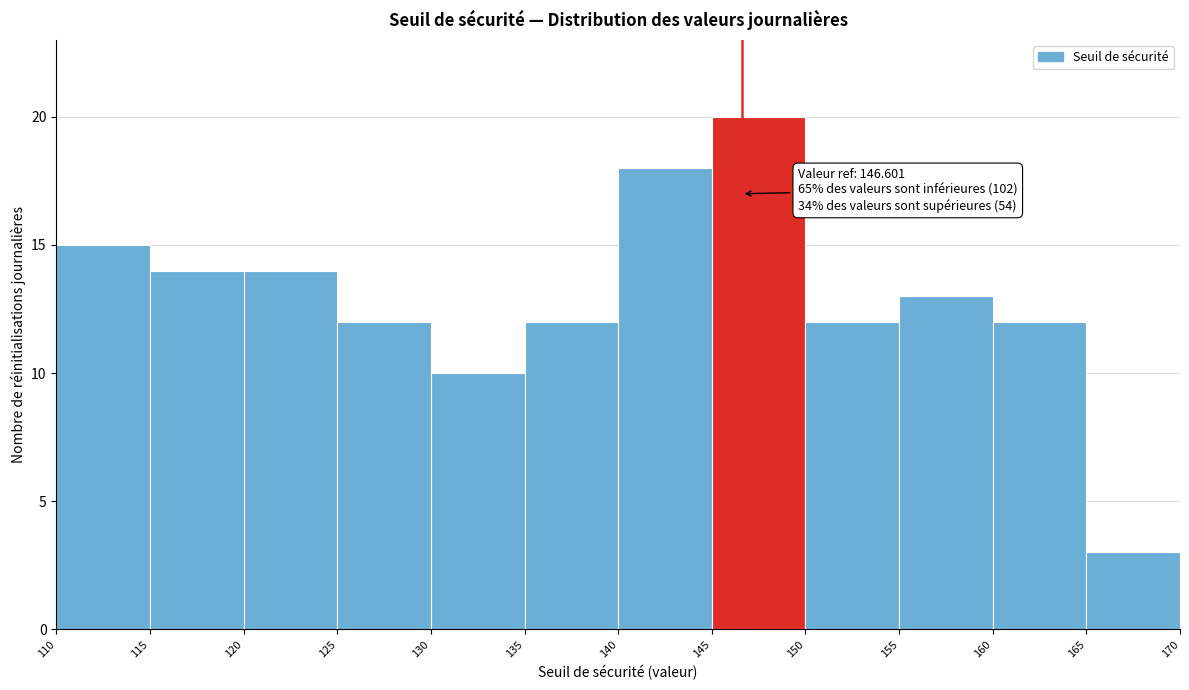

Which range on the x-axis has the tallest bar?

145 to 150